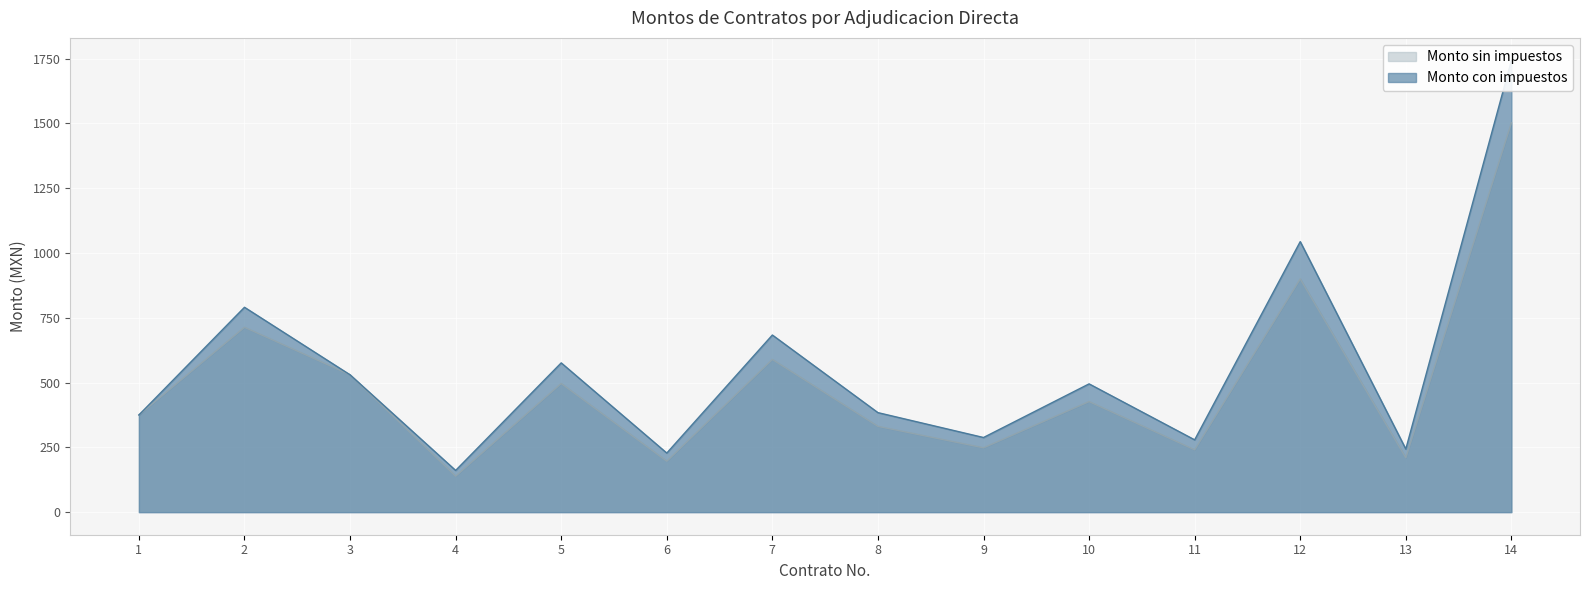

What are all the series names shown in the legend?

Monto sin impuestos, Monto con impuestos